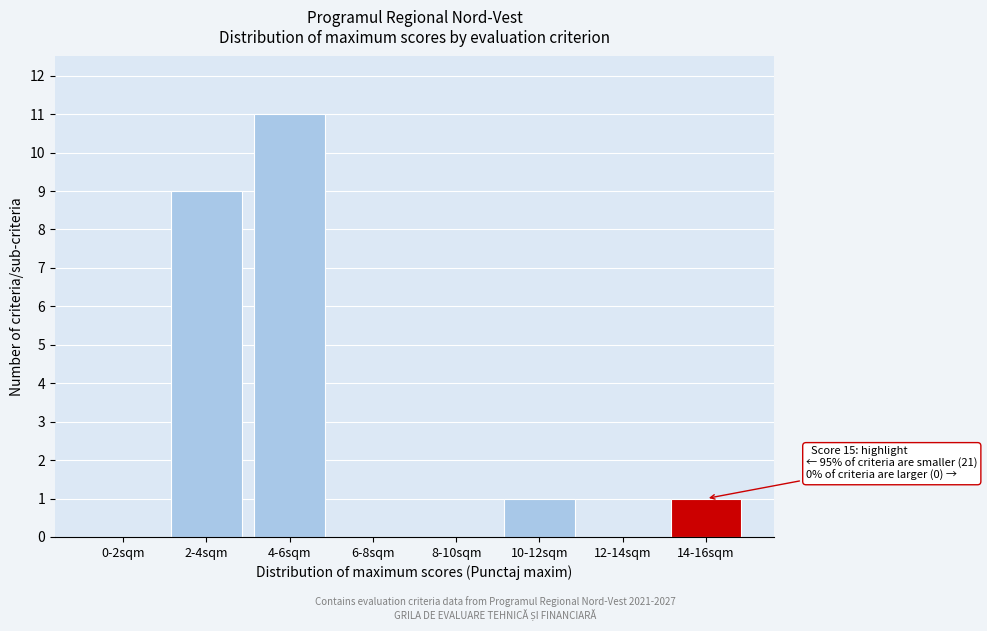

Reading right to left, extract all data points from this chart.

14-16sqm=1	12-14sqm=0	10-12sqm=1	8-10sqm=0	6-8sqm=0	4-6sqm=11	2-4sqm=9	0-2sqm=0